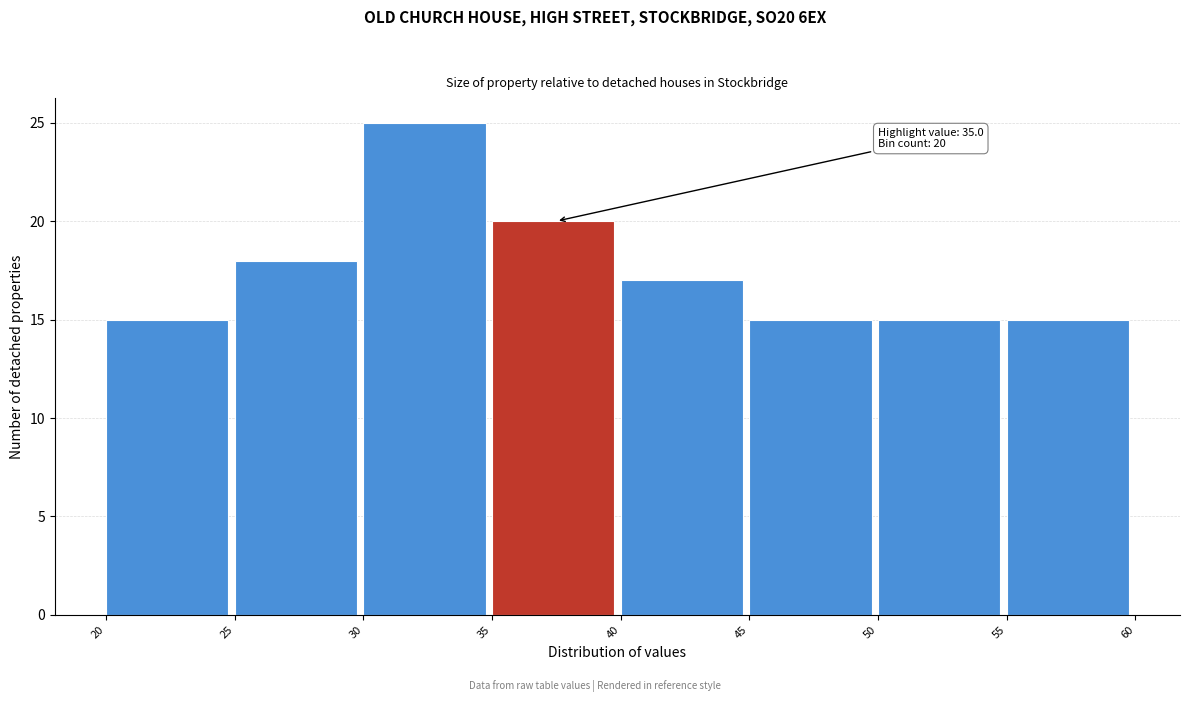

Over which range of the x-axis is the bar tallest?

30 to 35